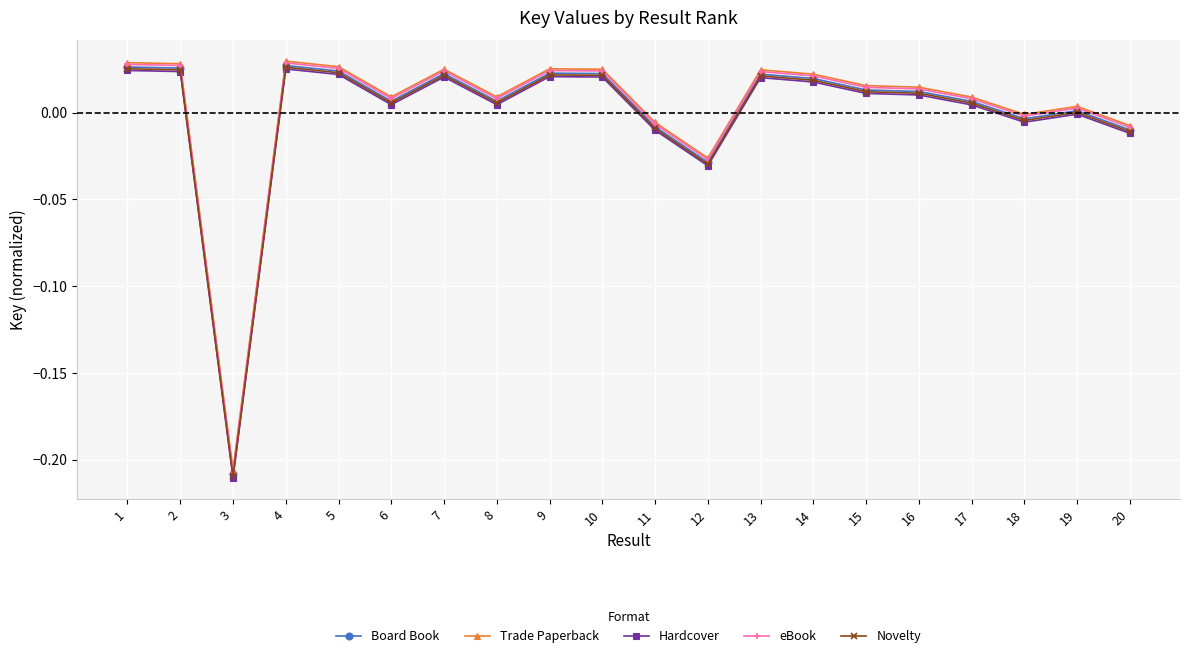

What is the total value across all series at 3?

-1.0